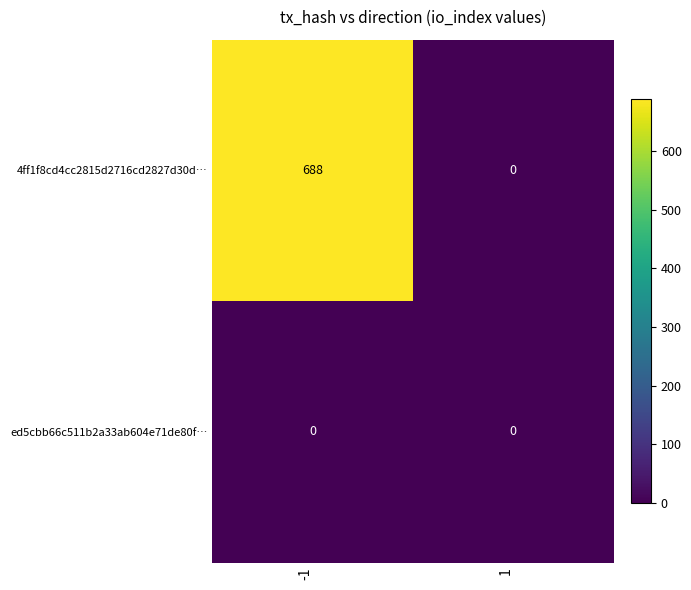

What is the difference between the highest and lowest values at -1?

688